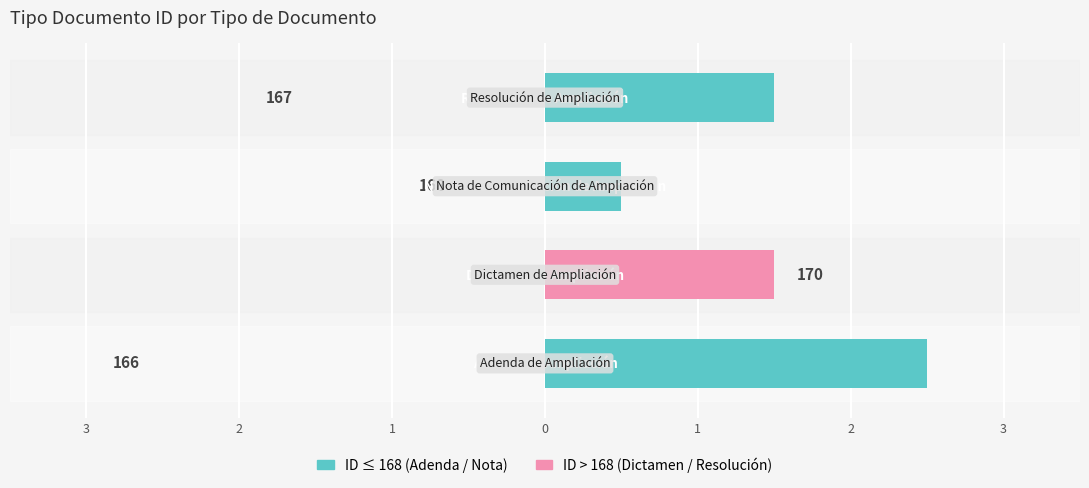

Reading left to right, what are all the values shown in this chart?

Adenda / Nota (≤ center): 3=2.5	2=0.0	1=0.5	0=1.5
Dictamen / Resolución (> center): 3=0.0	2=1.5	1=0.0	0=0.0